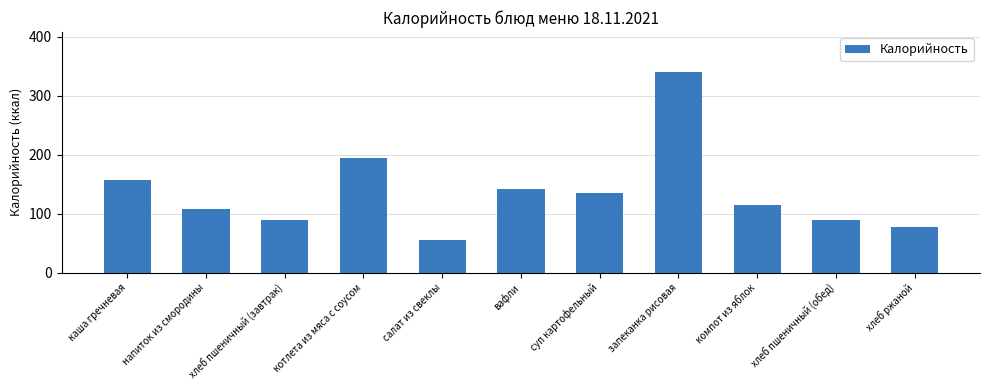

Which has a higher value, компот из яблок or напиток из смородины?

компот из яблок